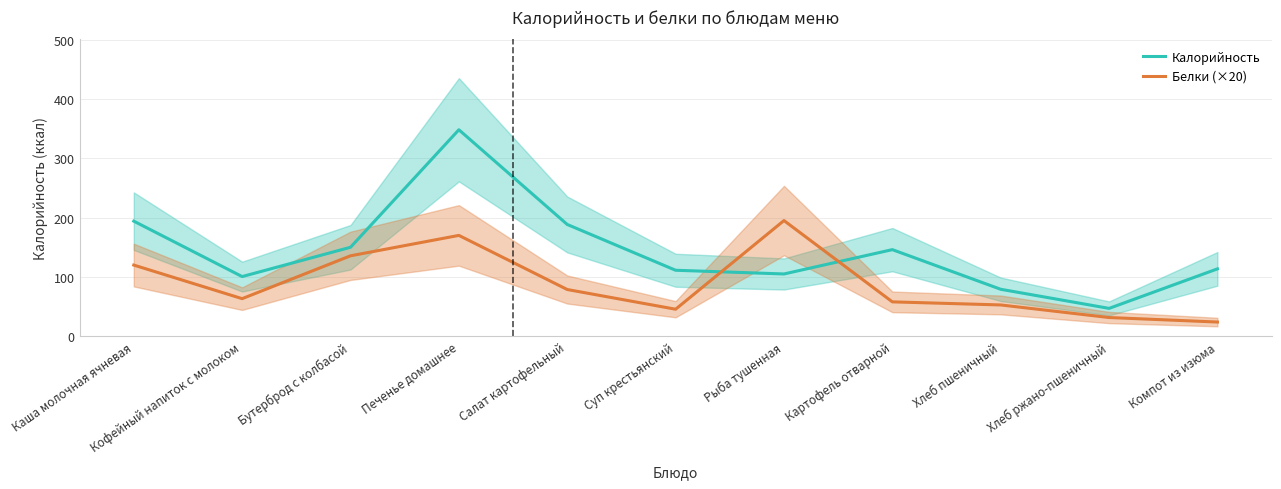

True or false: Калорийность has a value of 47.0 at Хлеб ржано-пшеничный.

True